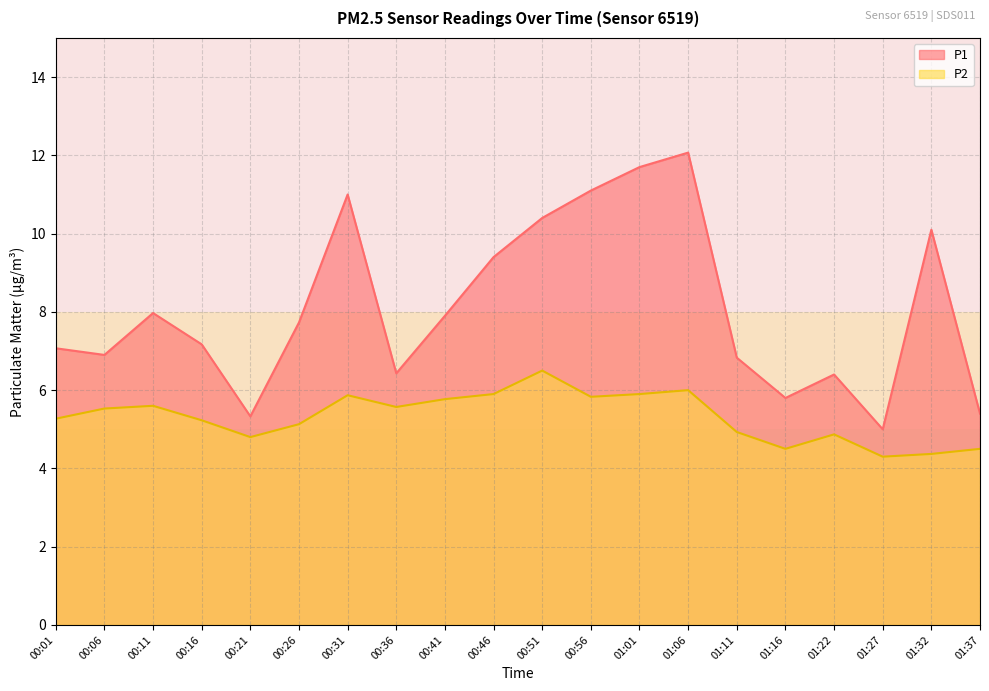

True or false: P2 and P1 intersect in this chart.

False